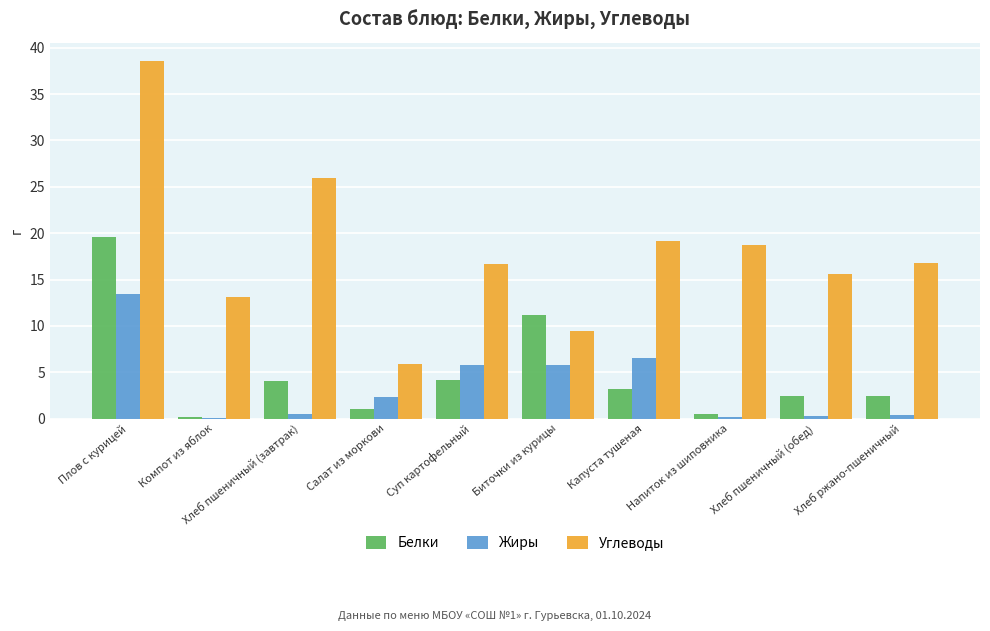

How many groups of bars are there?

10